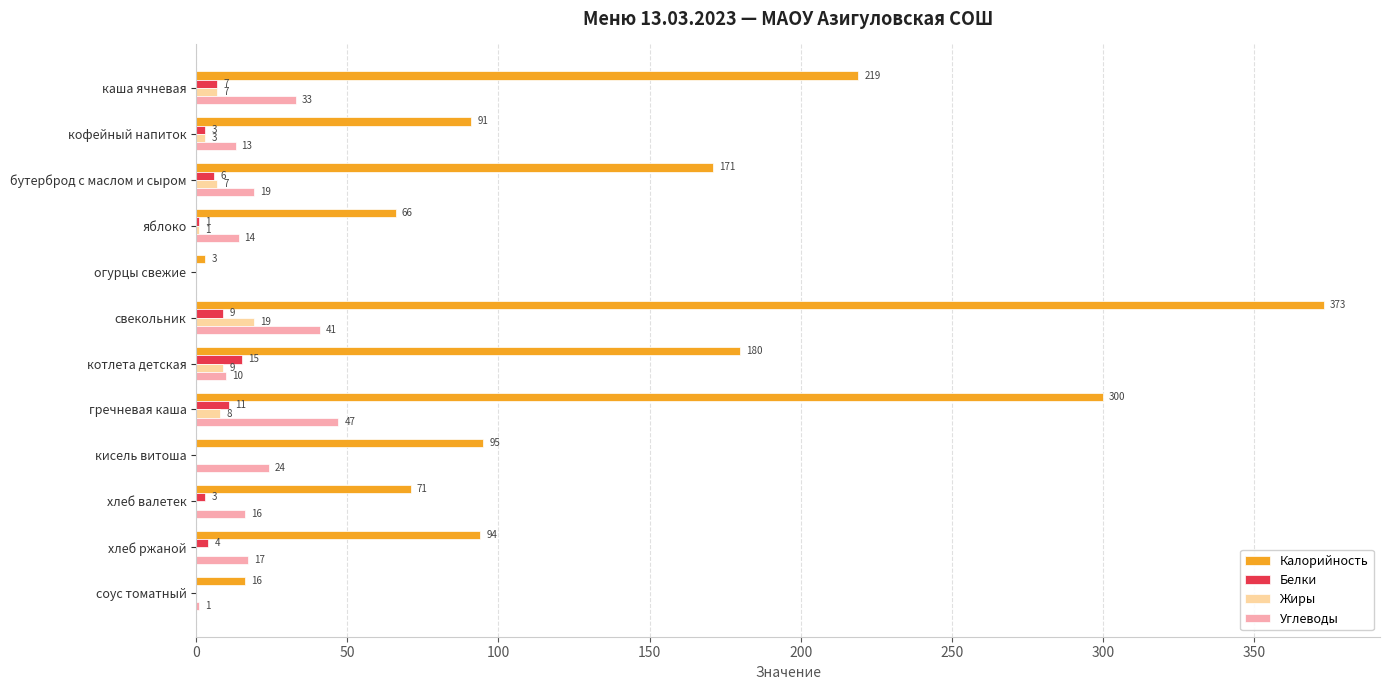

Read the Калорийность value at котлета детская, to the nearest 10.

180